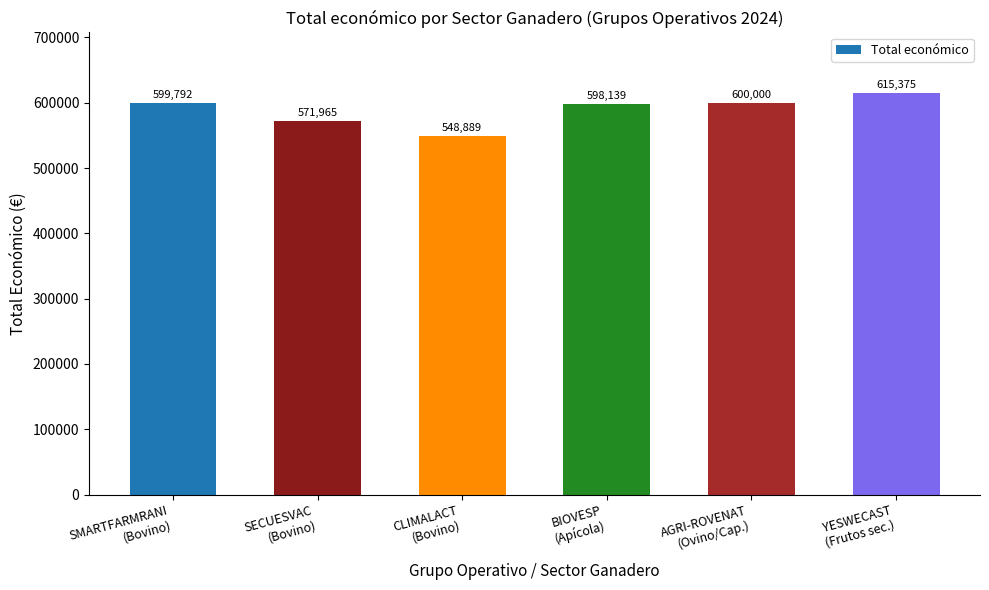

What is the change in value from AGRI-ROVENAT
(Ovino/Cap.) to YESWECAST
(Frutos sec.)?

+15375